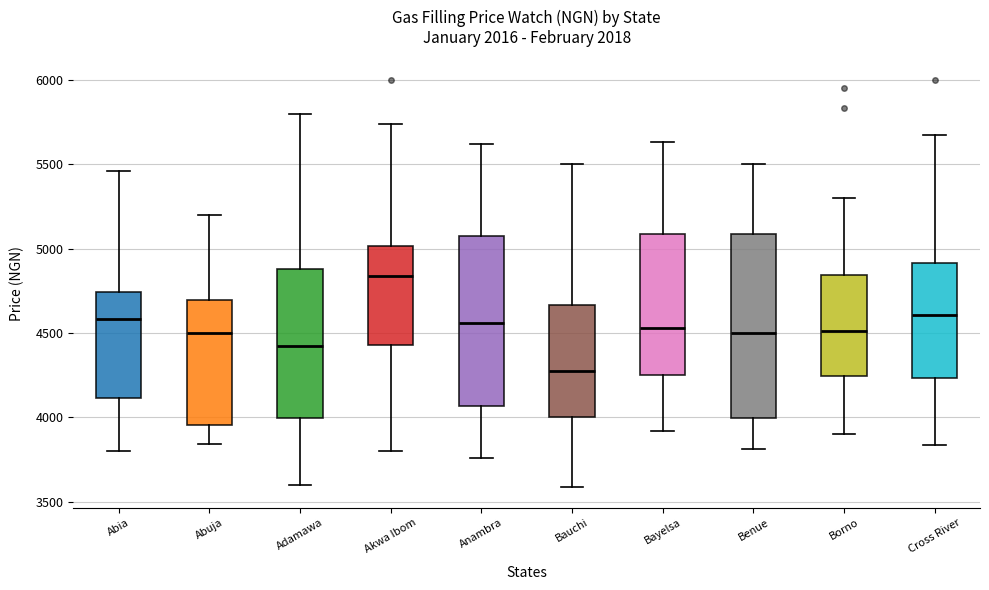

Which box is the tallest, from its lower edge to its upper edge?

Benue